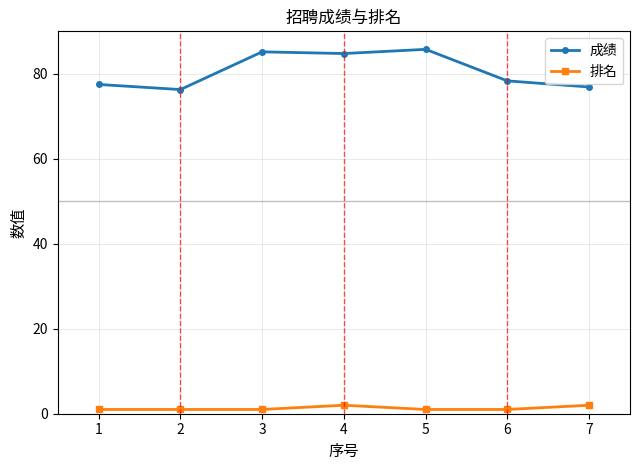

What is the maximum value for 成绩?

85.8